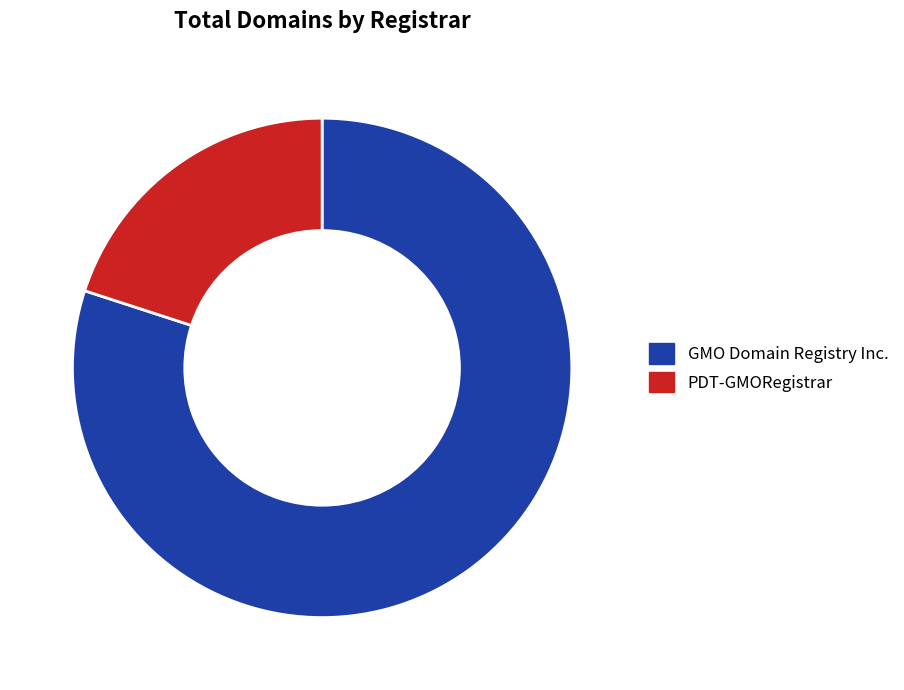

What is the smallest slice in the pie chart?

PDT-GMORegistrar